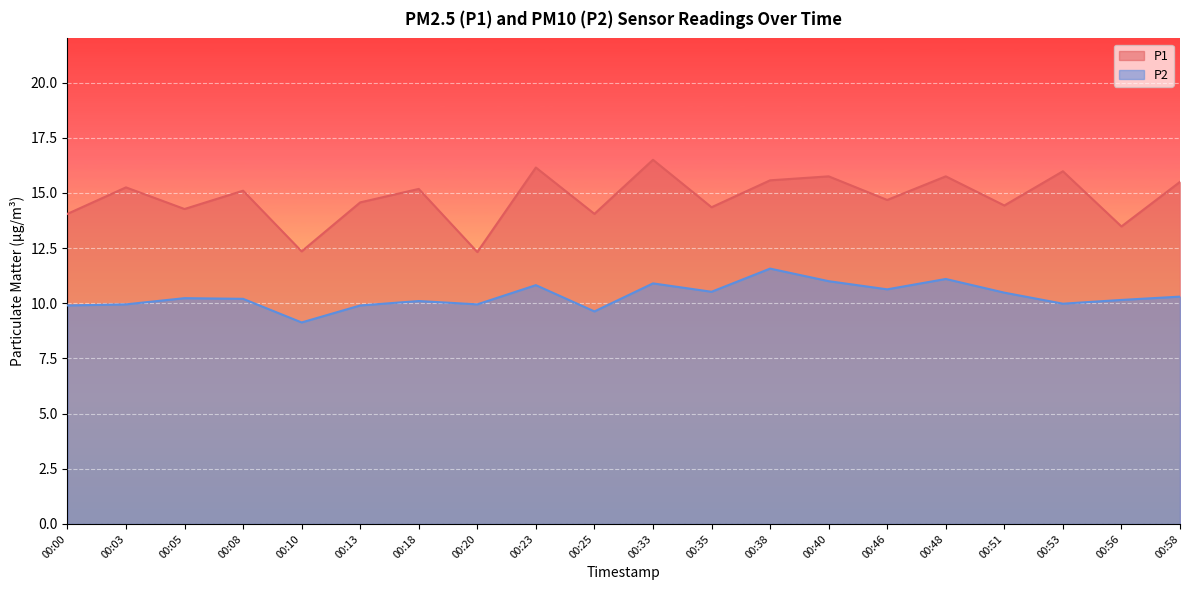

How many data points in P1 are above 15?

10